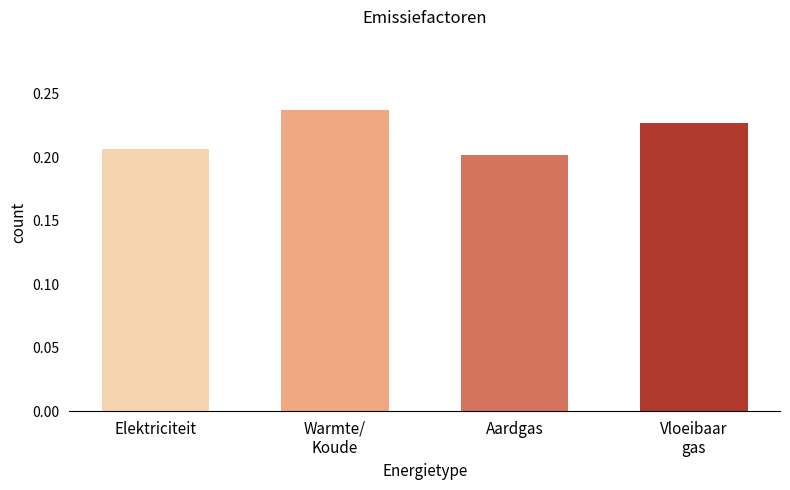

The value at Elektriciteit is 0.2. True or false?

True